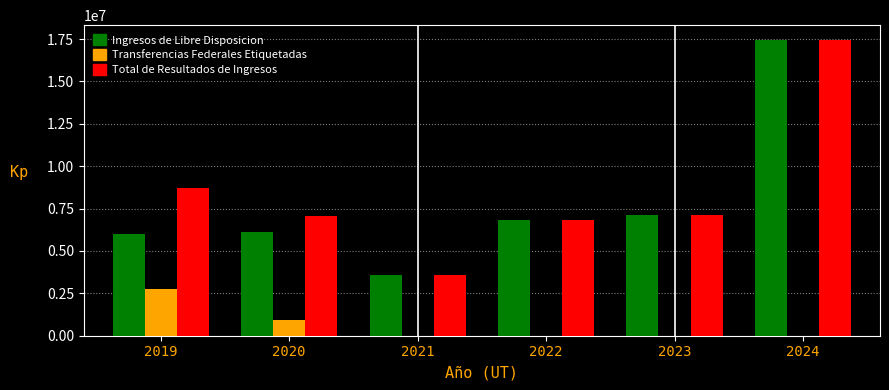

The value of Transferencias Federales Etiquetadas at 2019 is 2747593.5. True or false?

True